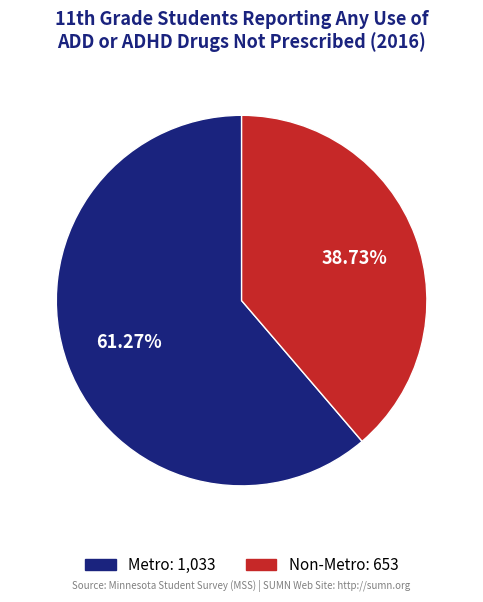

Count the number of slices in the pie.

2